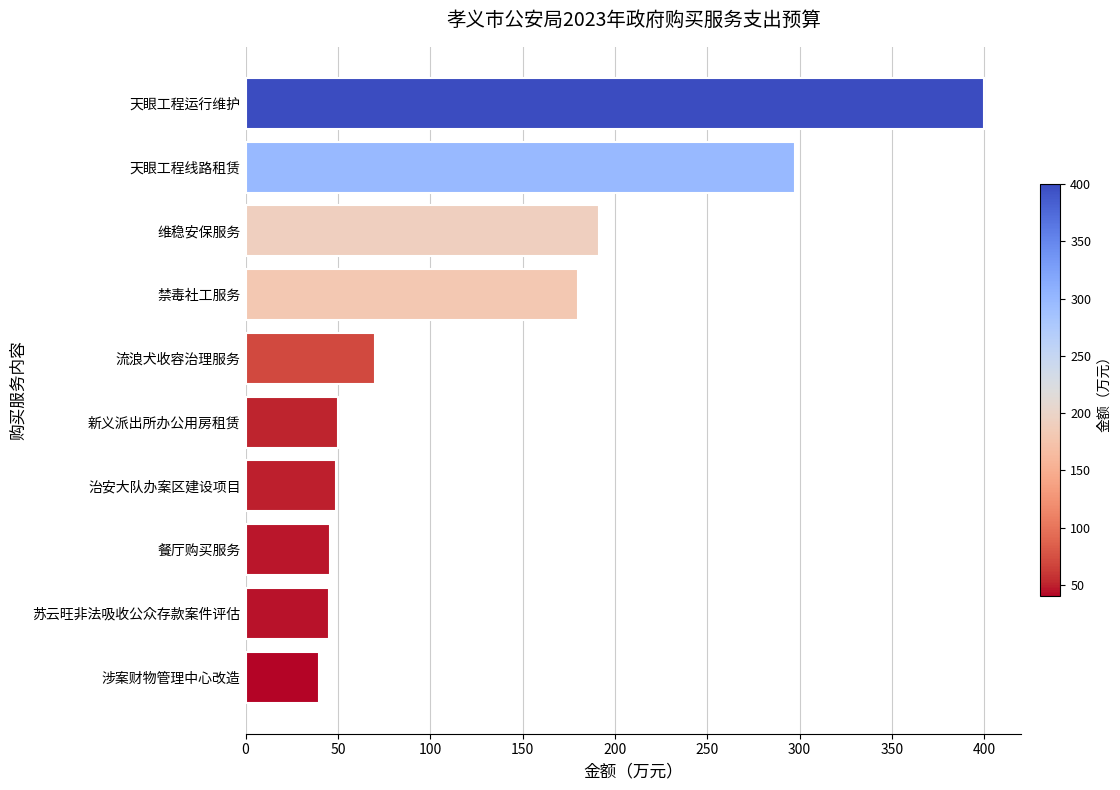

The value at 治安大队办案区建设项目 is 85.7. True or false?

False